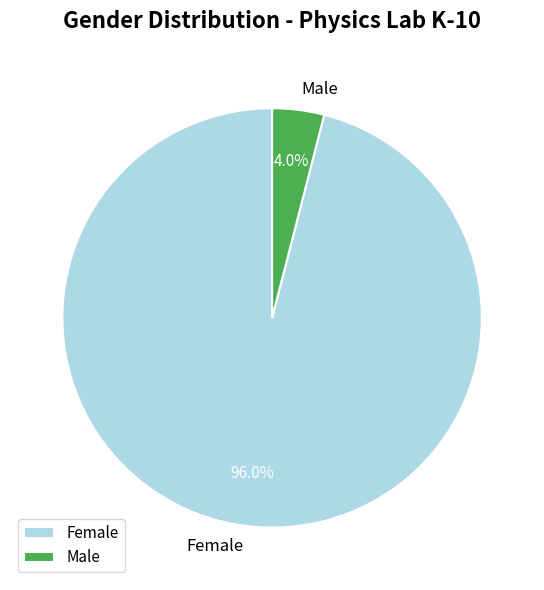

What is the ratio of the value at Female to the value at Male?

24.0